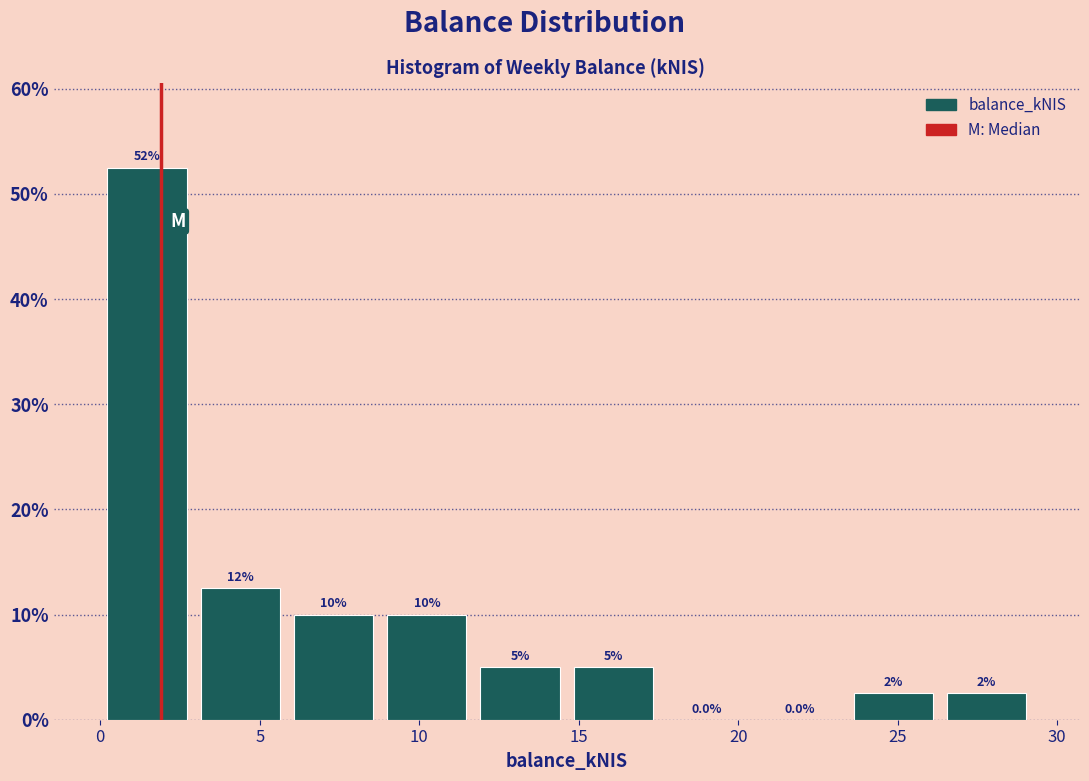

Which range on the x-axis has the tallest bar?

0.0 to 3.0